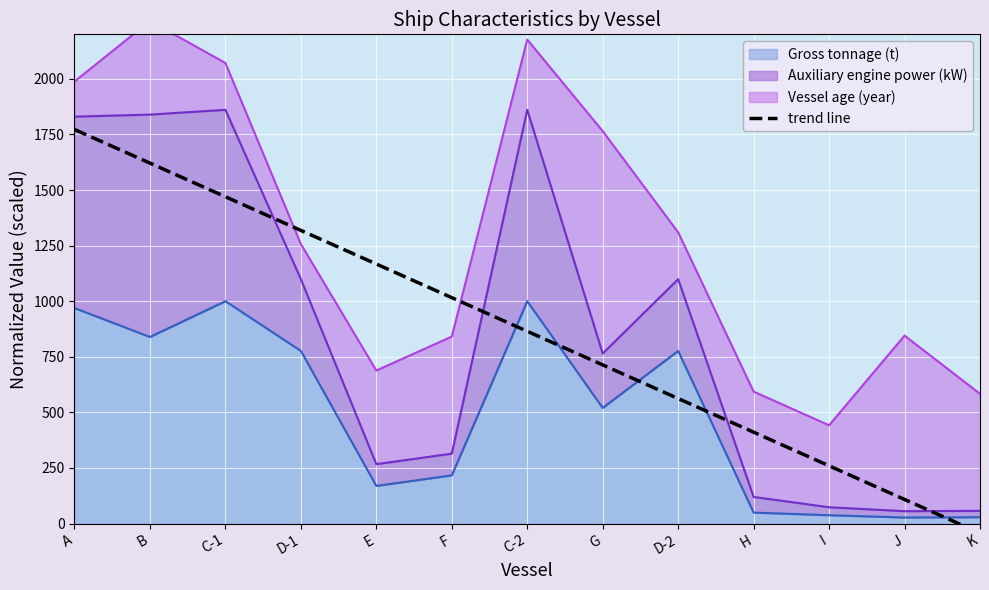

What is the approximate value at B?

1620.9